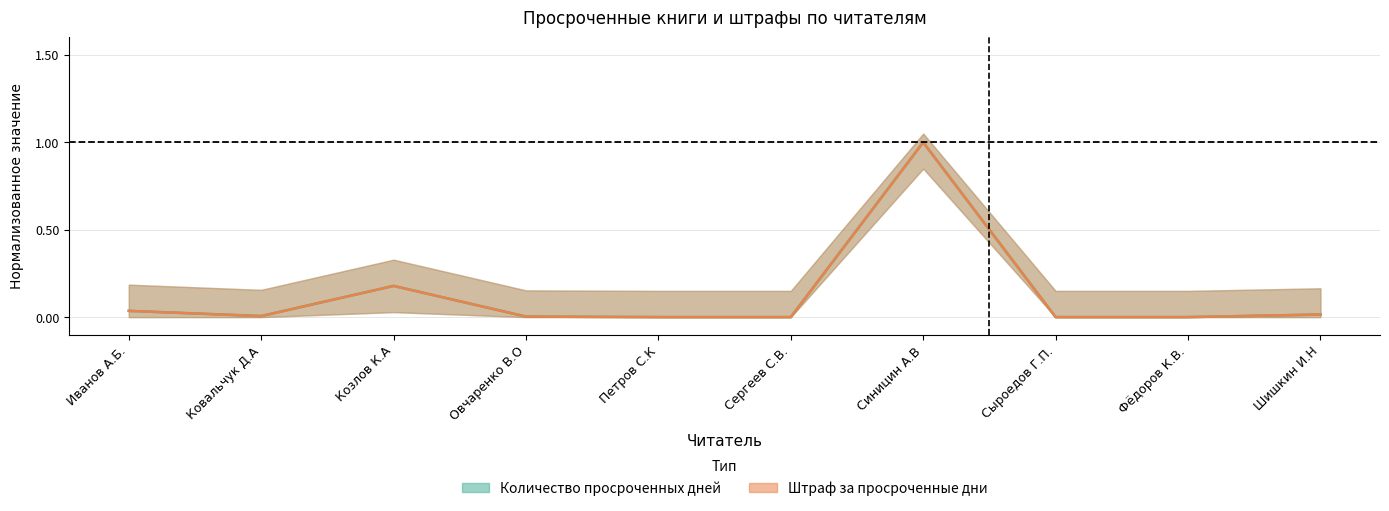

Which series has the largest total across all categories?

Количество просроченных дней